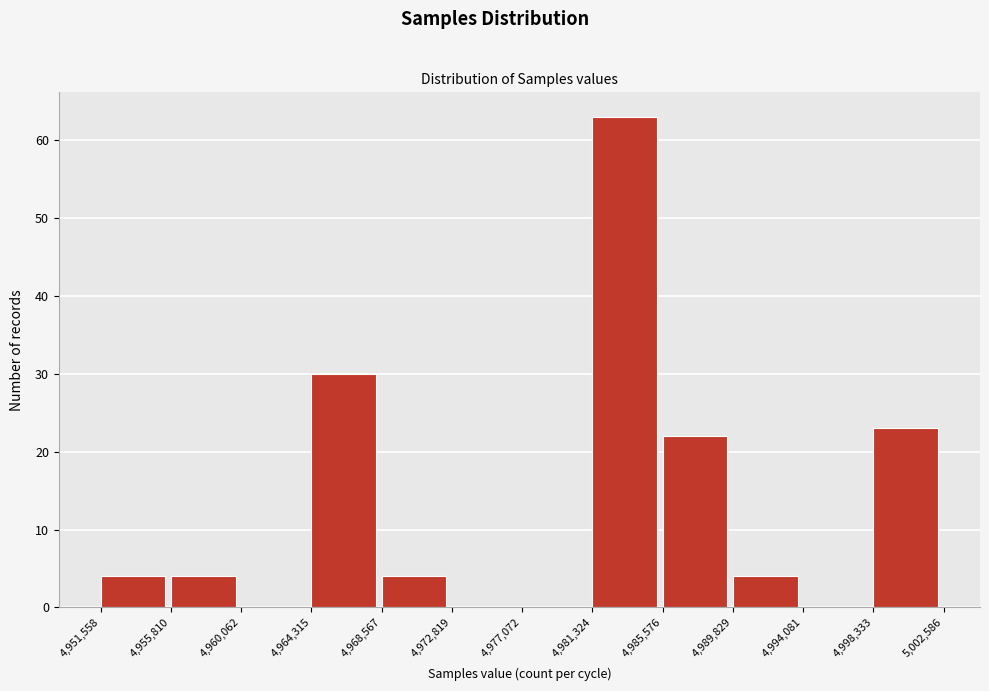

Reading left to right, transcribe this chart: for each bar, give the range it covers on the x-axis and its height. The values are not printed on the chart, so give them approximately, as read against the axis.

4,951,558 to 4,955,810: 4
4,955,810 to 4,960,062: 4
4,960,062 to 4,964,315: 0
4,964,315 to 4,968,567: 30
4,968,567 to 4,972,819: 4
4,972,819 to 4,977,072: 0
4,977,072 to 4,981,324: 0
4,981,324 to 4,985,576: 63
4,985,576 to 4,989,829: 22
4,989,829 to 4,994,081: 4
4,994,081 to 4,998,333: 0
4,998,333 to 5,002,586: 23